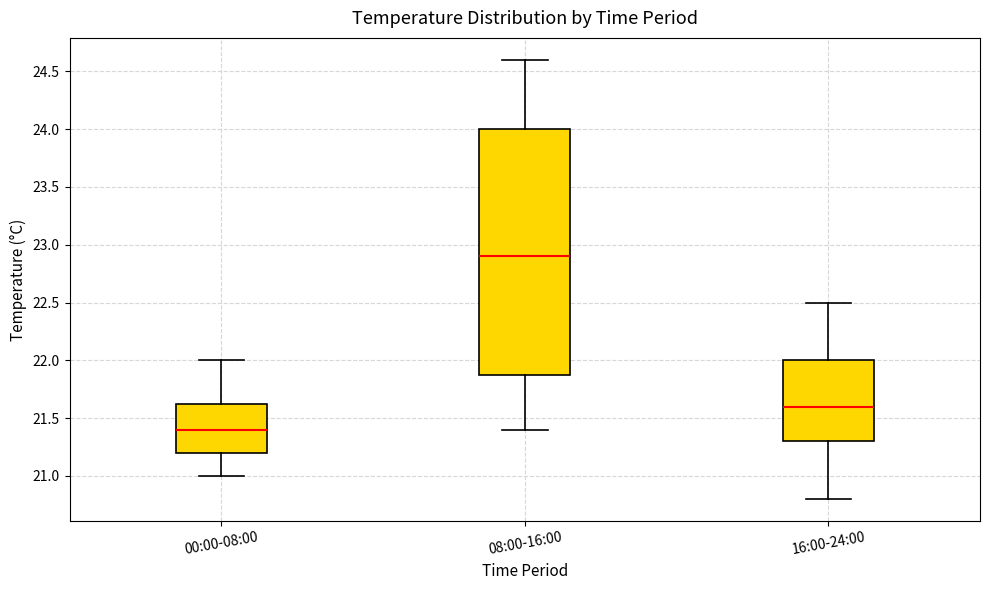

Comparing the boxes themselves (not the whiskers), which one is the tallest?

08:00-16:00